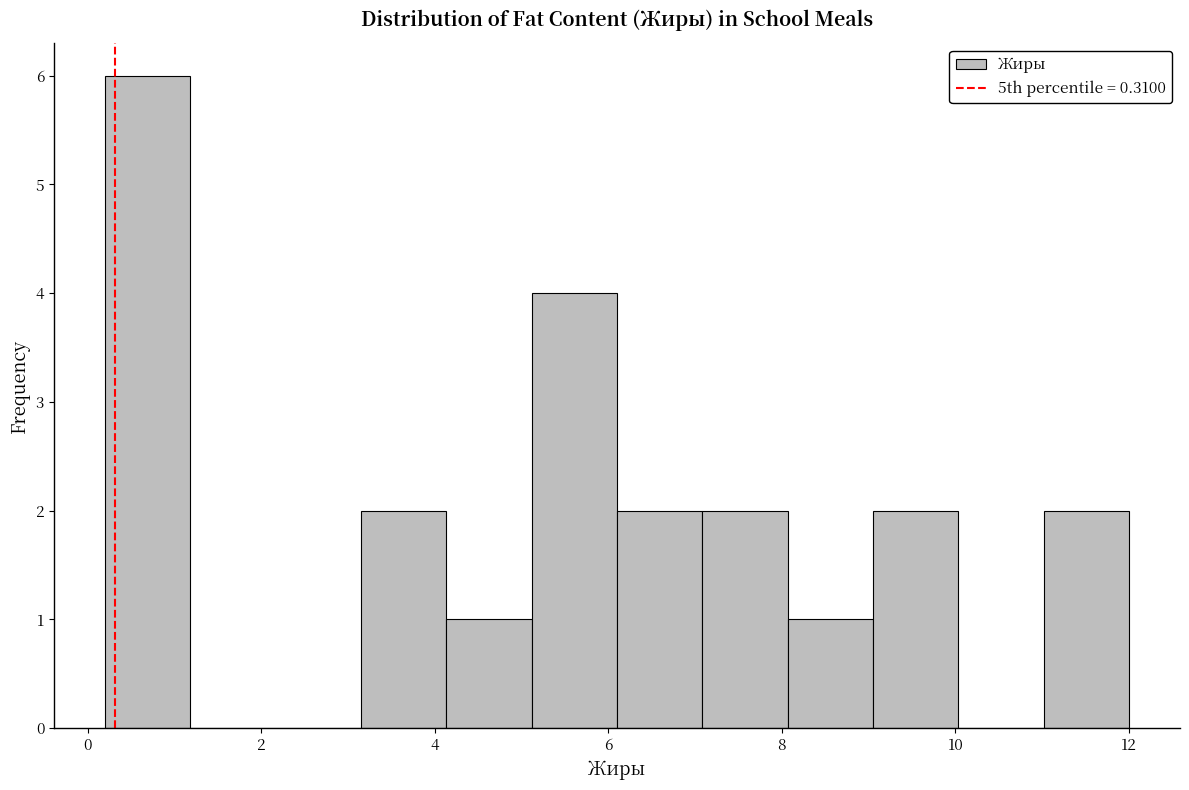

Over which range of the x-axis is the bar tallest?

0.2 to 1.2